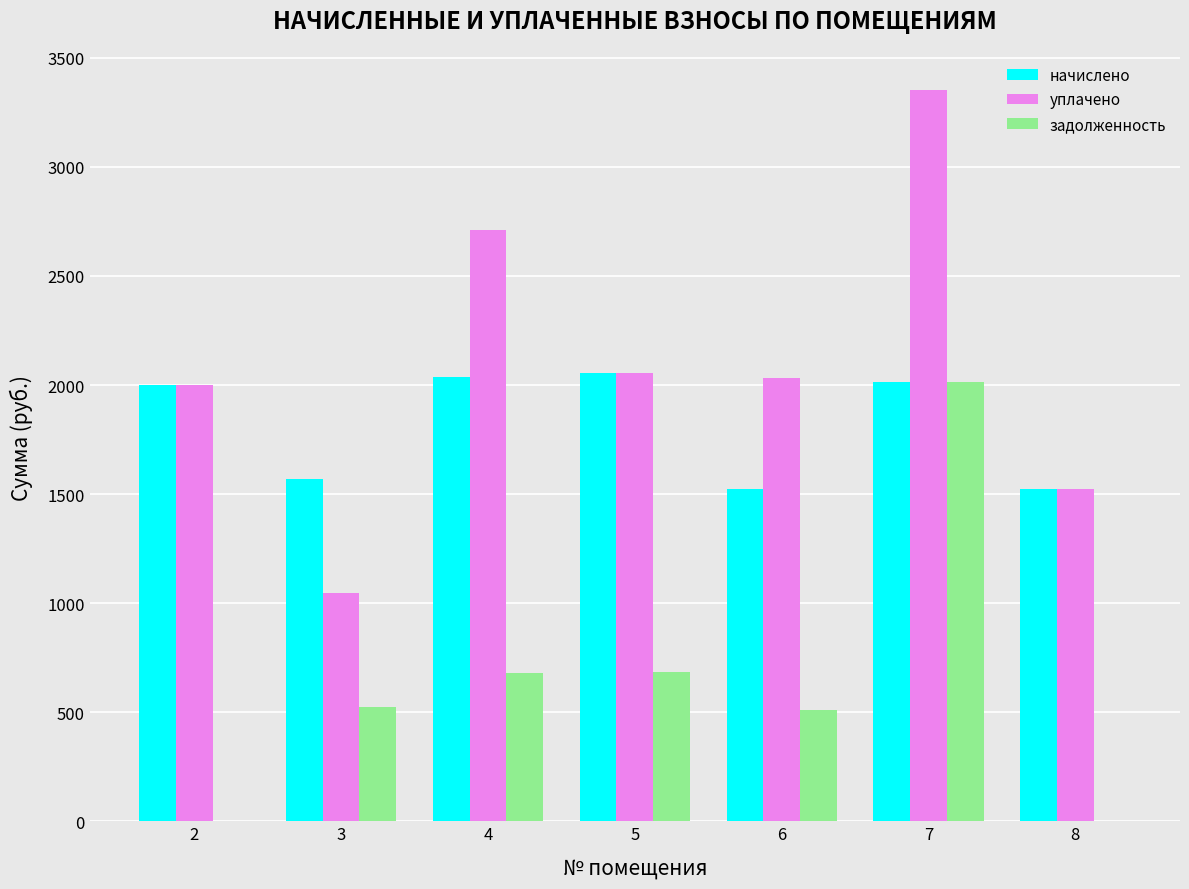

Which category has the highest value in the задолженность series?

7